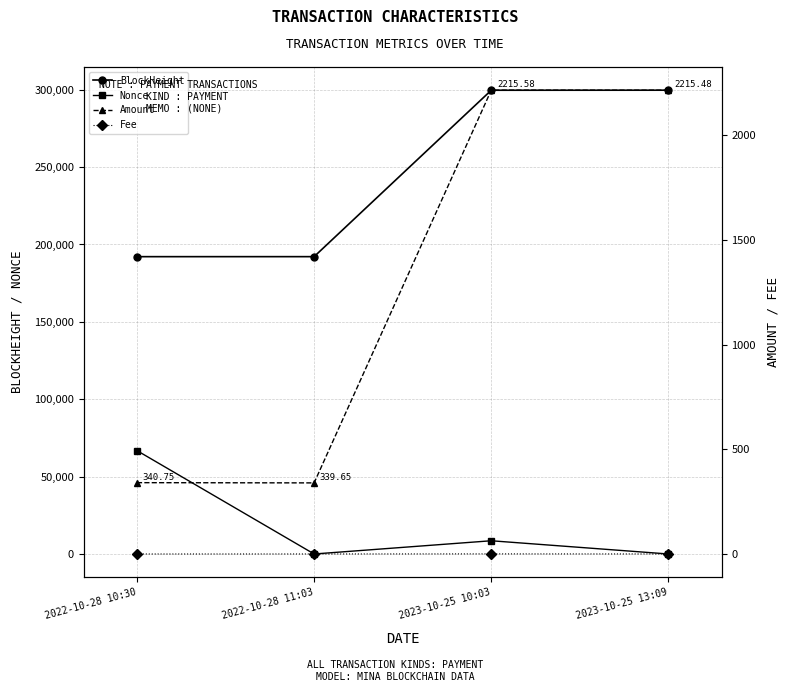

At how many categories does at least one series exceed 228726?

2